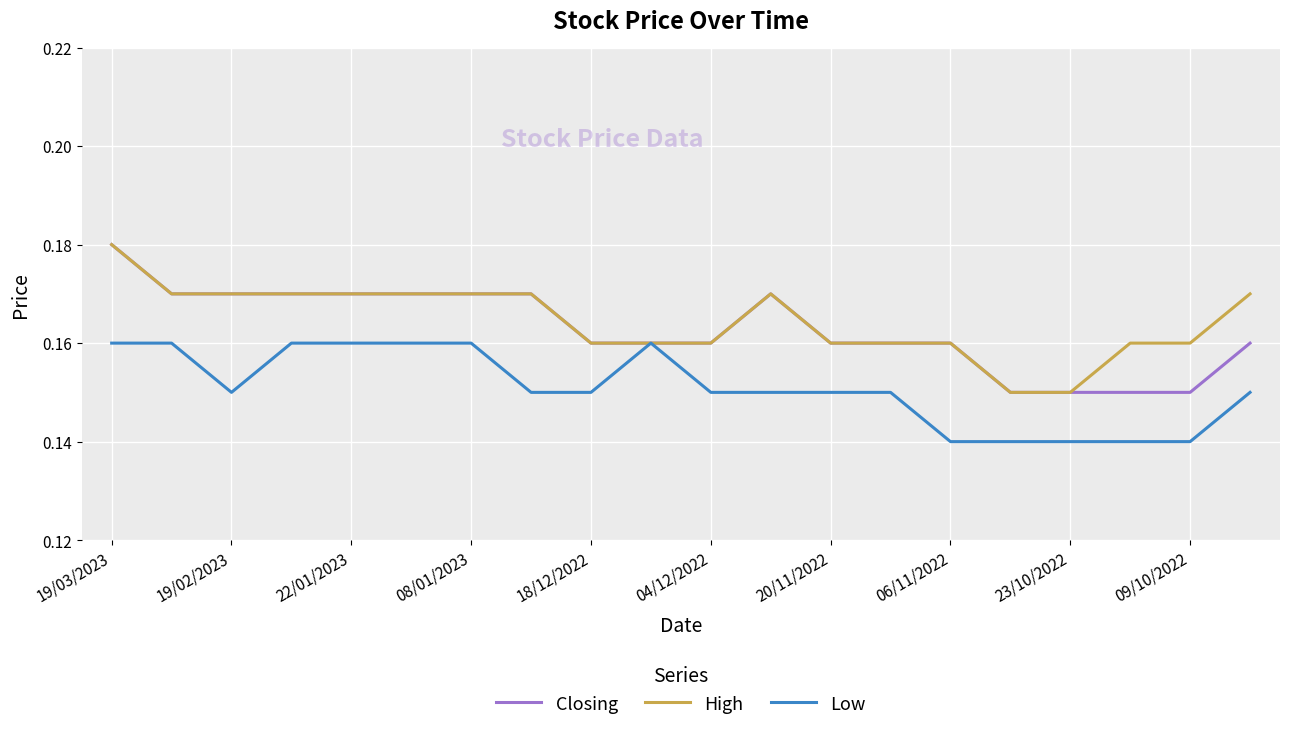

At which category does the chart reach its peak across all series?

19/03/2023